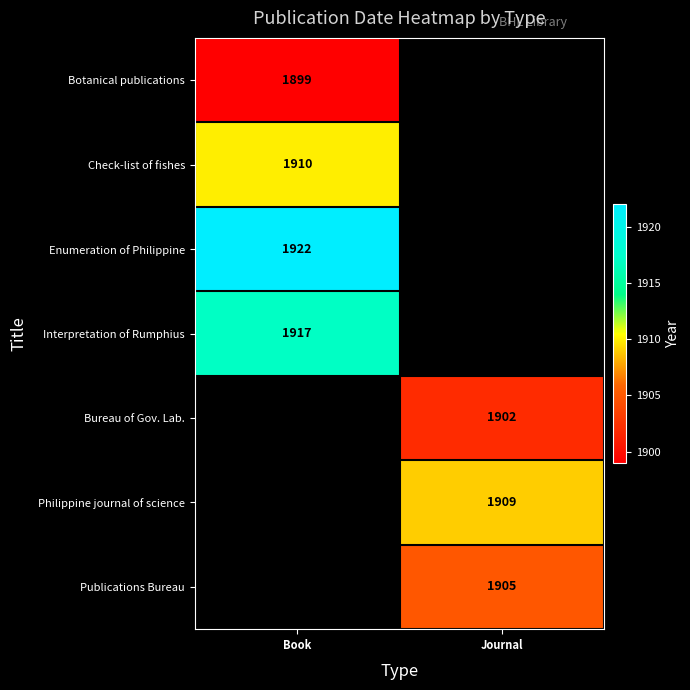

The value of Philippine journal of science at Journal is 1909. True or false?

True